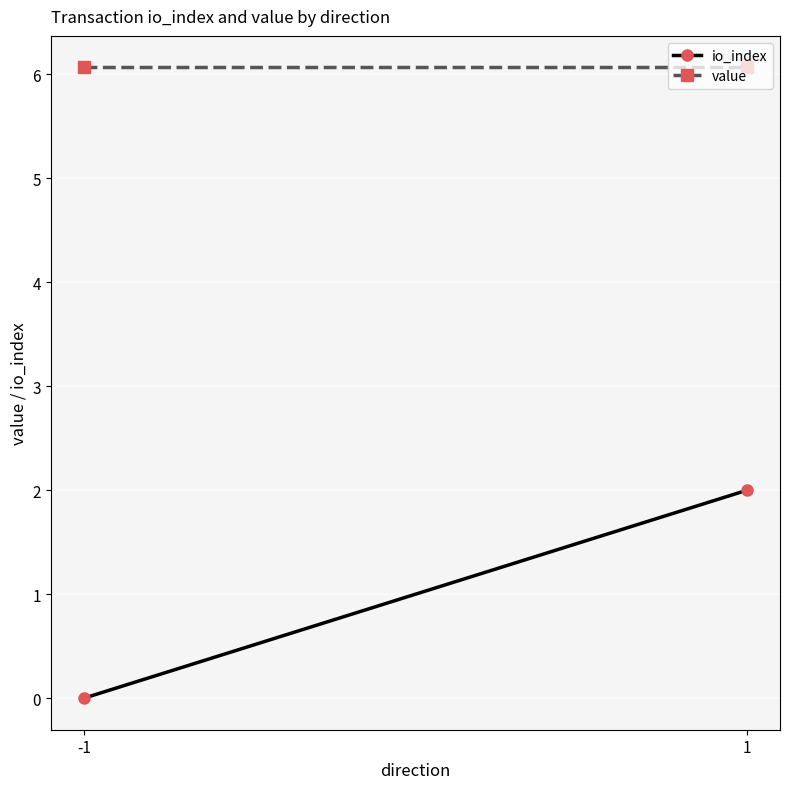

Is it true that value equals 6.1 at 1?

True